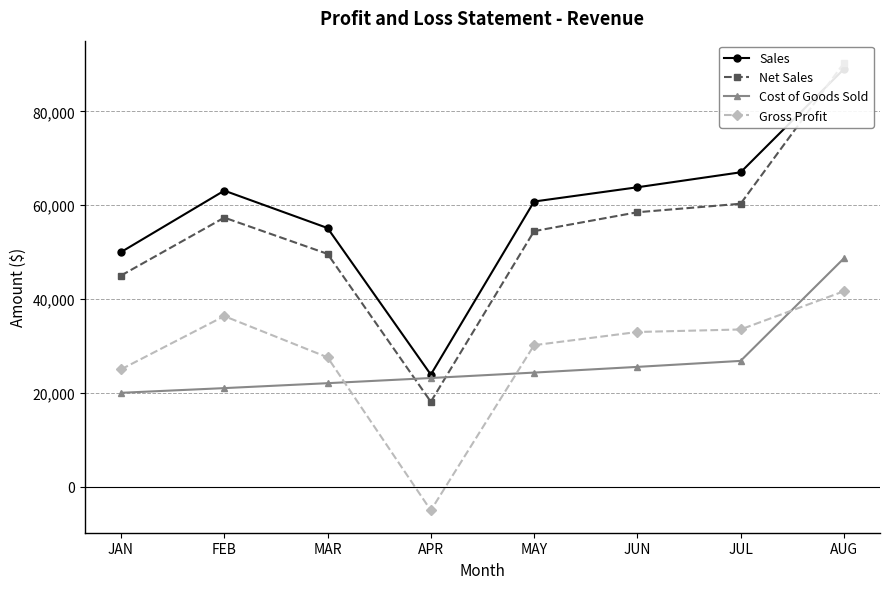

How many intersections are there between Sales and Net Sales?

1